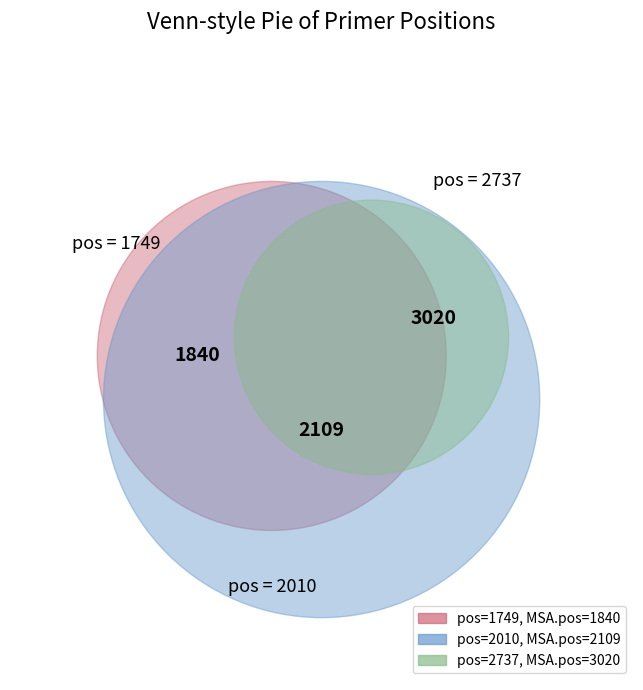

Does 2737 account for over 50% of the chart?

No